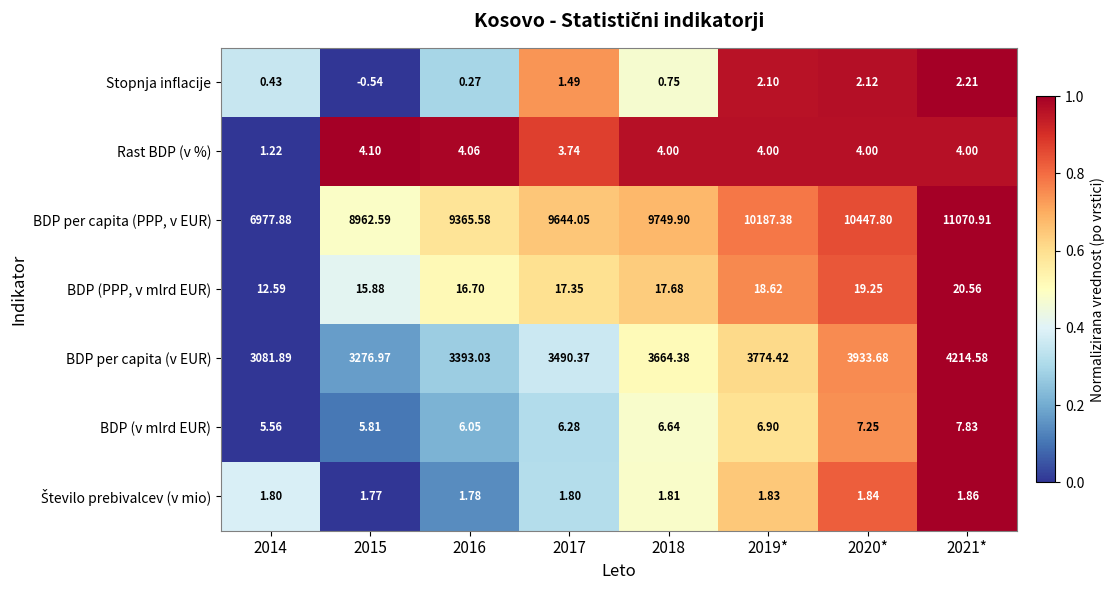

Is the value of BDP per capita (v EUR) at 2017 greater than the value of BDP per capita (PPP, v EUR) at 2015?

No